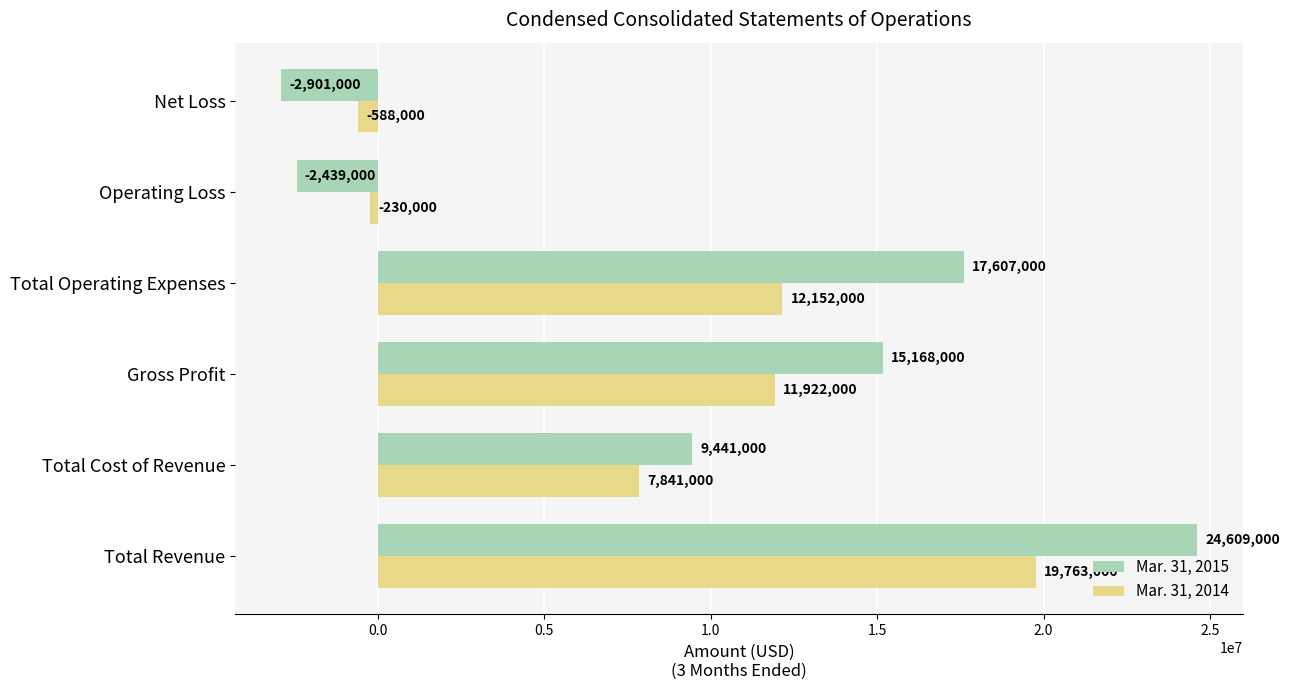

Which category has the highest value across all series?

Total Revenue